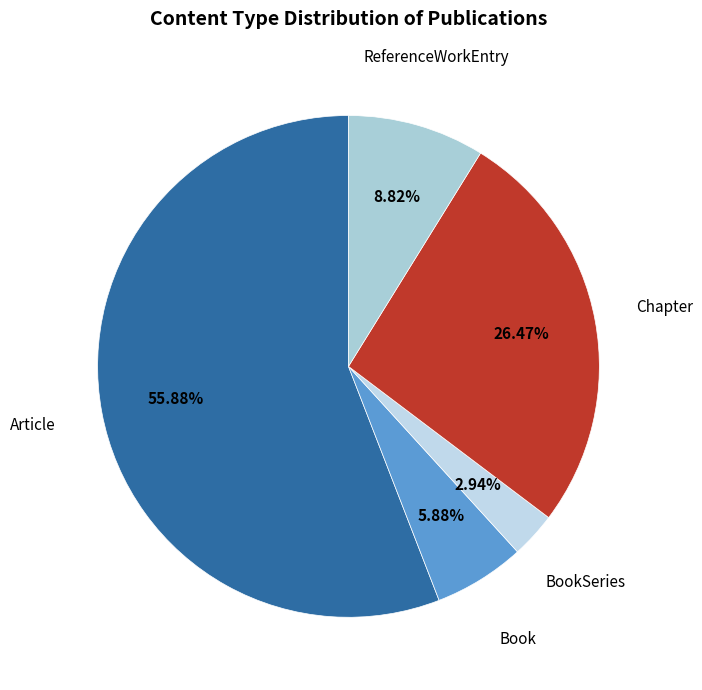

Which has a higher value, Book or ReferenceWorkEntry?

ReferenceWorkEntry